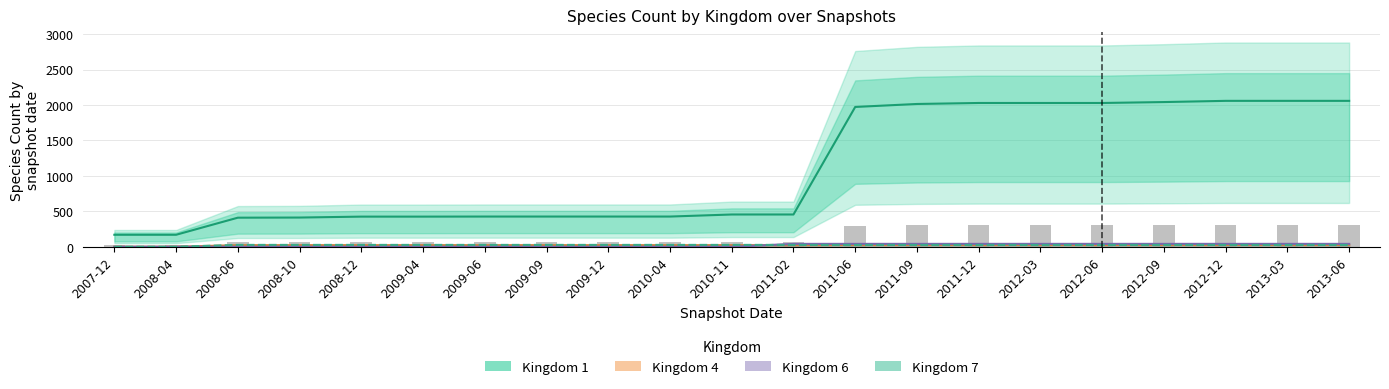

What is the value of the Kingdom 7 bar at the 13th from the left?

26